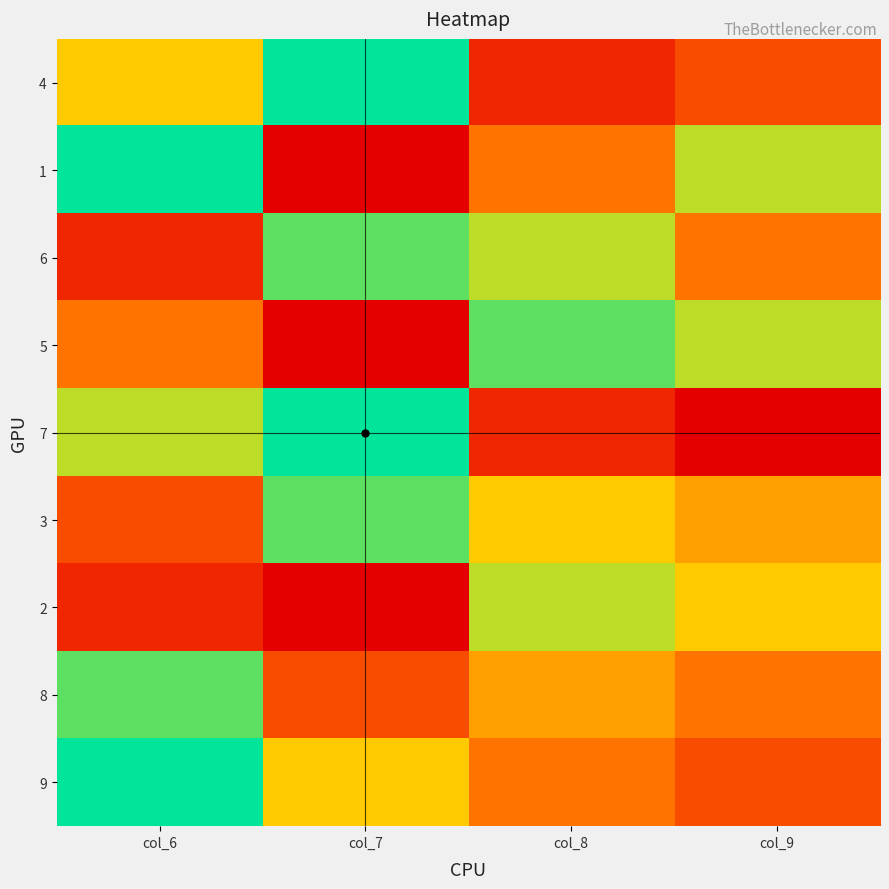

At col_7, list the series in order from largest to smallest.

4, 7, 6, 3, 9, 8, 1, 5, 2